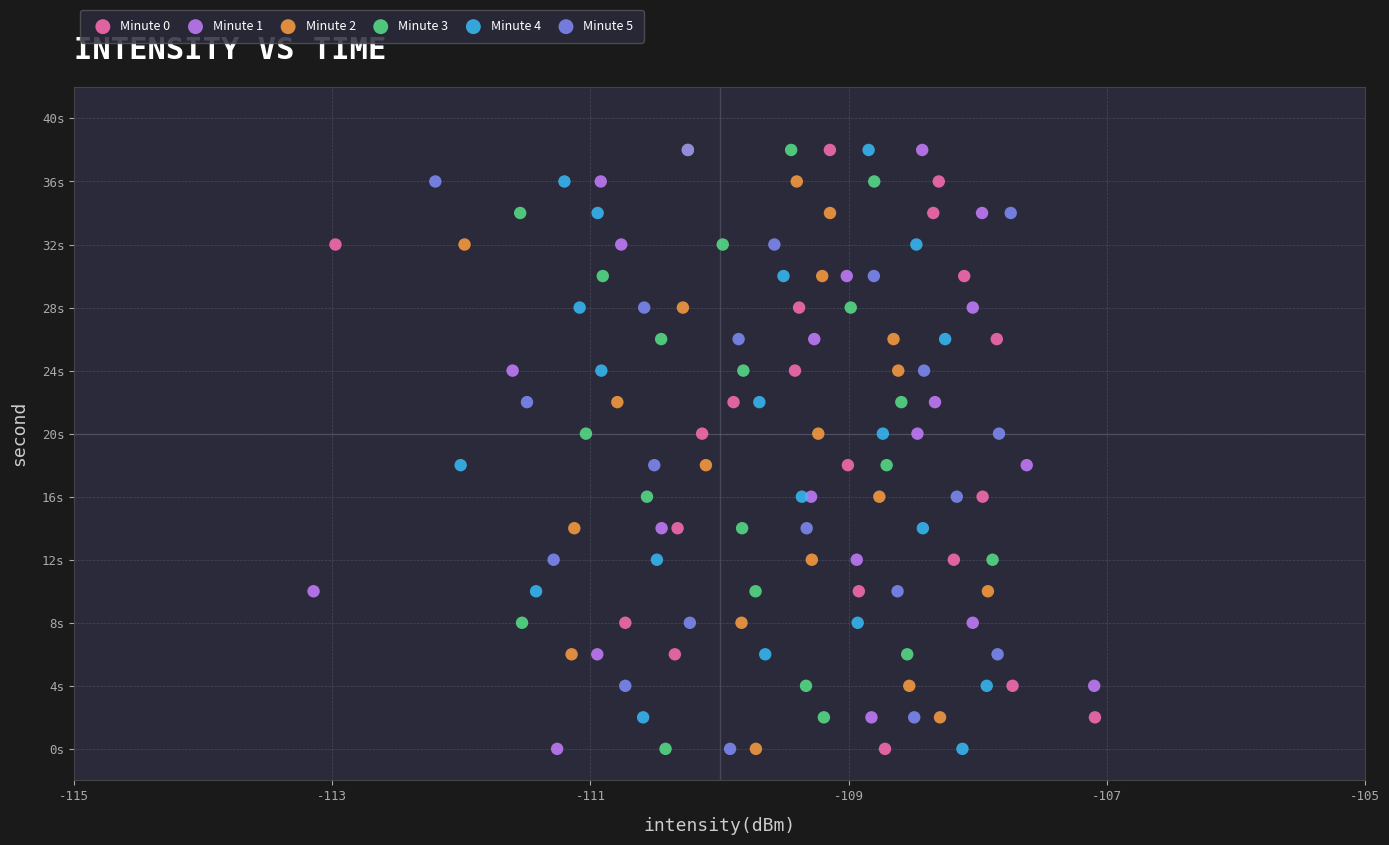

What are all the series names shown in the legend?

Minute 0, Minute 1, Minute 2, Minute 3, Minute 4, Minute 5